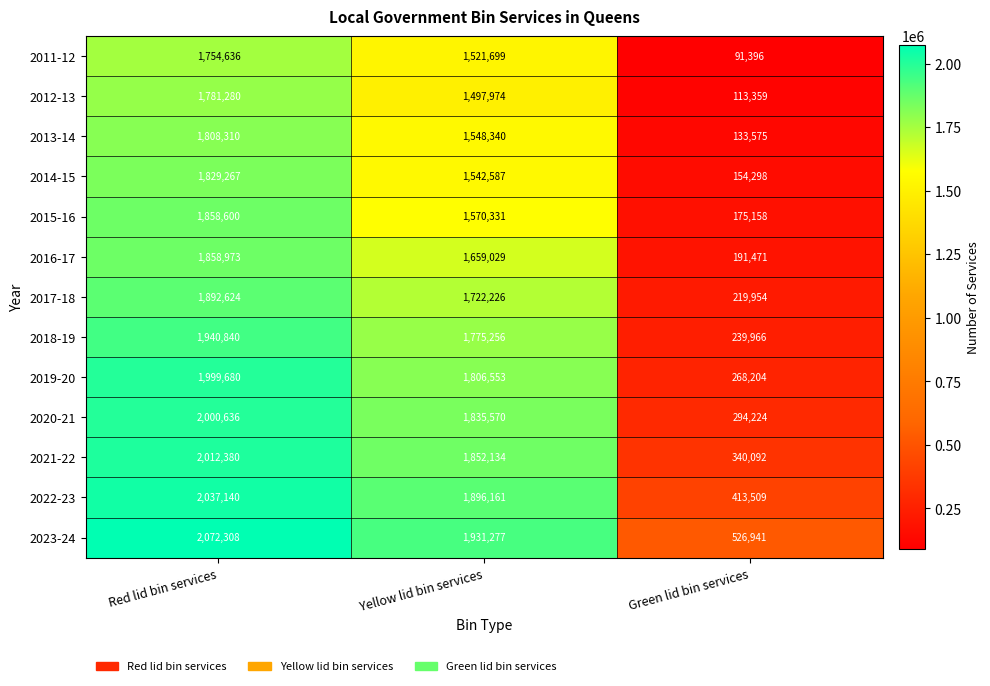

Which series has the largest total across all categories?

2023-24